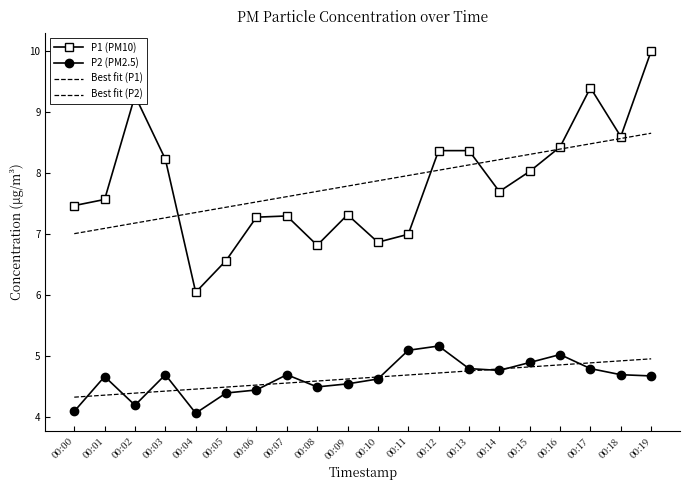

The P2 (PM2.5) series shows 6.0 at 00:04. True or false?

False